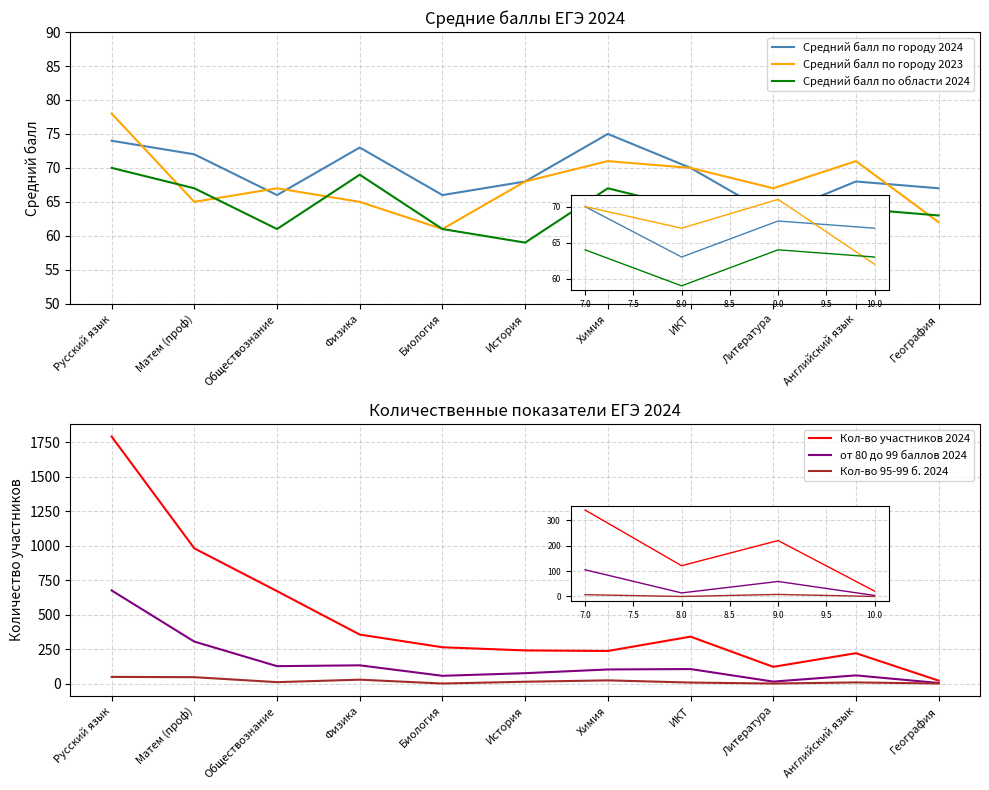

What position from the left is Биология?

5